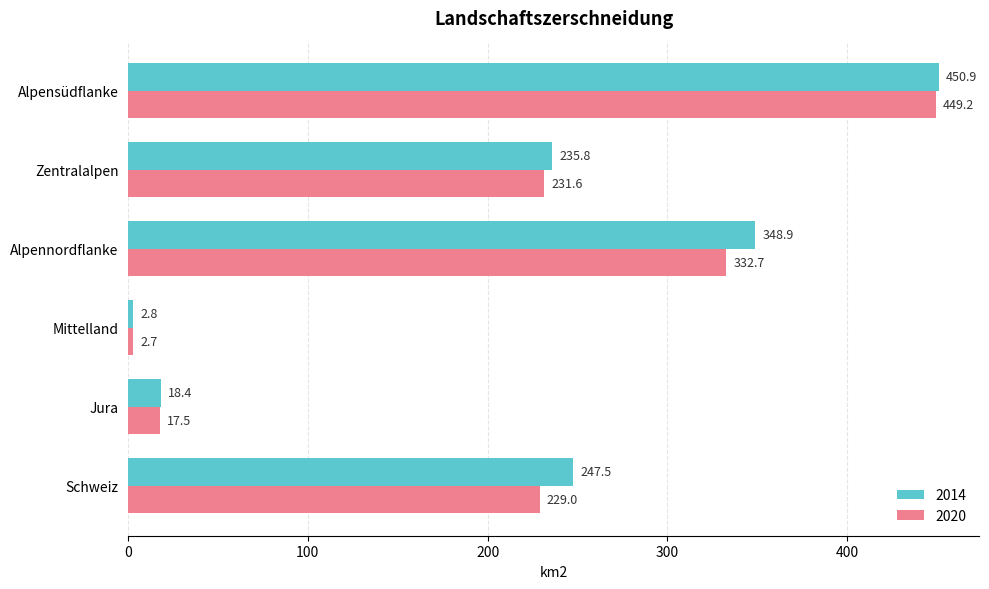

At Jura, list the series in order from smallest to largest.

2020, 2014